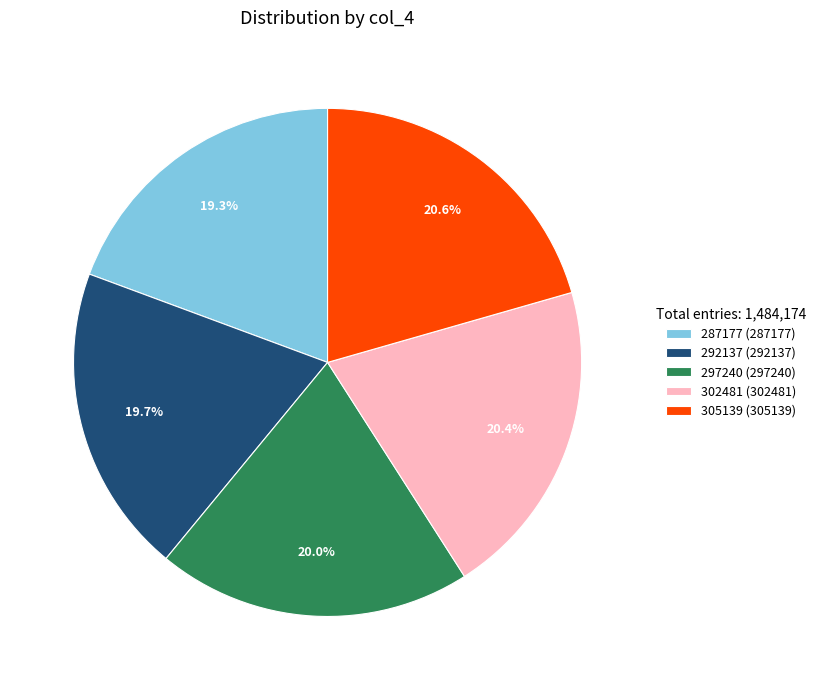

The 305139 slice represents 21% of the pie. True or false?

True